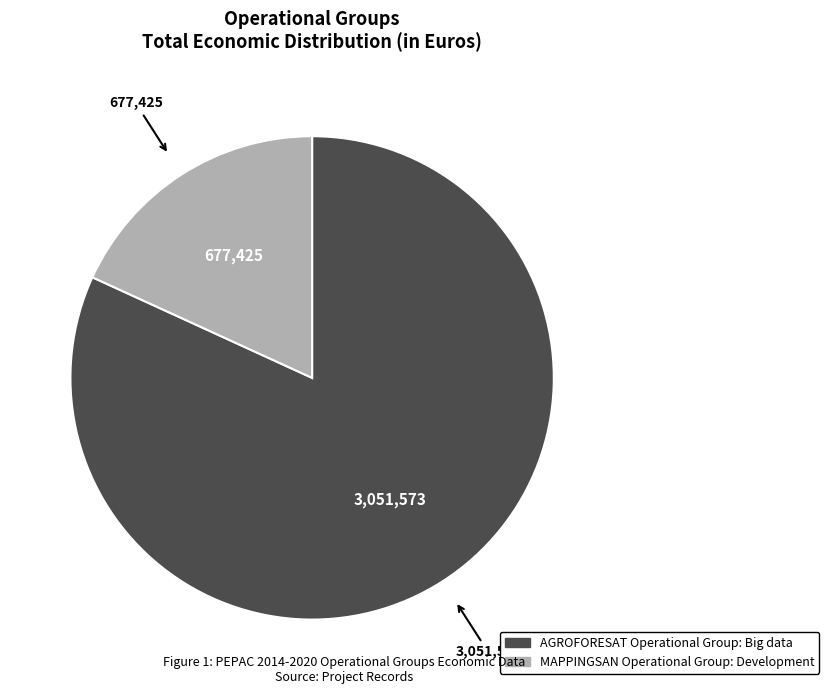

Which category accounts for the majority?

AGROFORESAT Operational Group: Big data